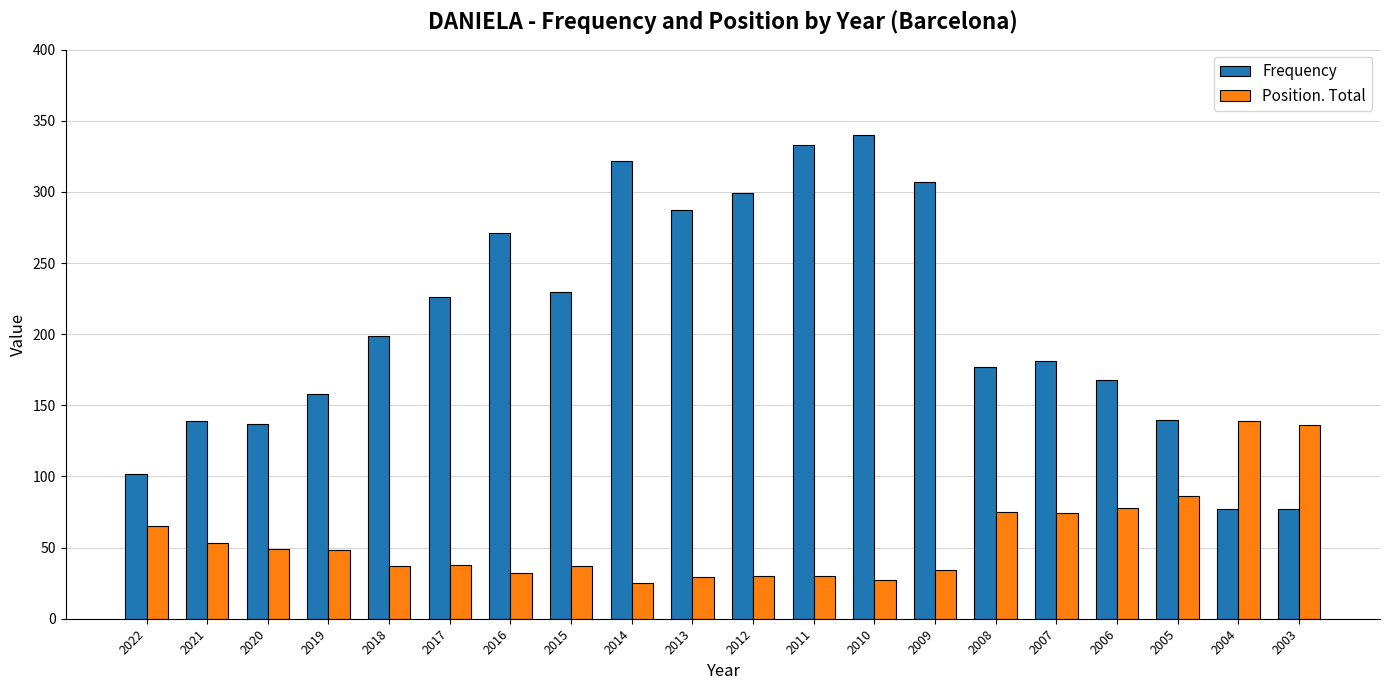

At 2013, list the series in order from smallest to largest.

Position. Total, Frequency